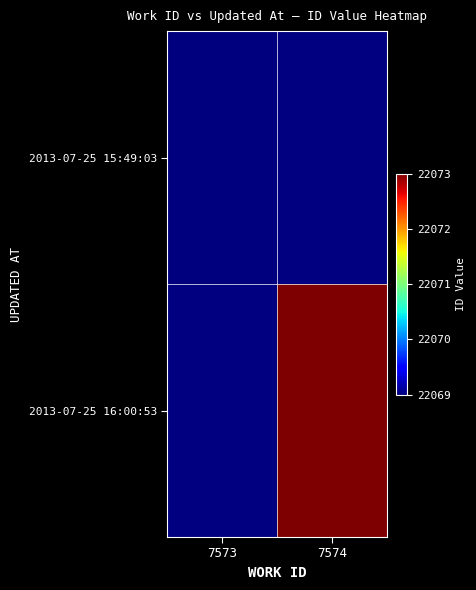

The 2013-07-25 16:00:53 series shows 22073.0 at 7574. True or false?

True